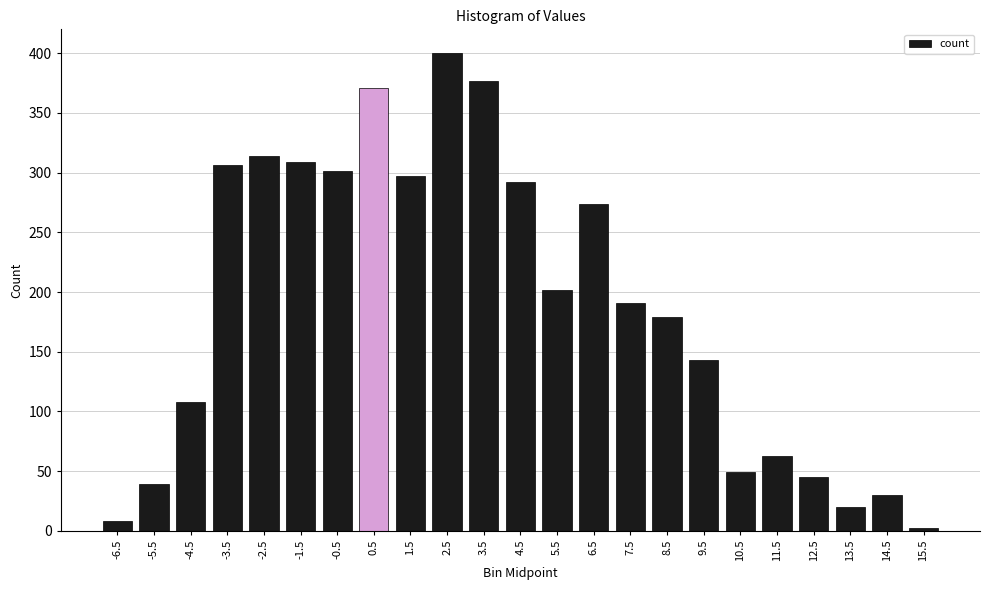

What is the average value?

188